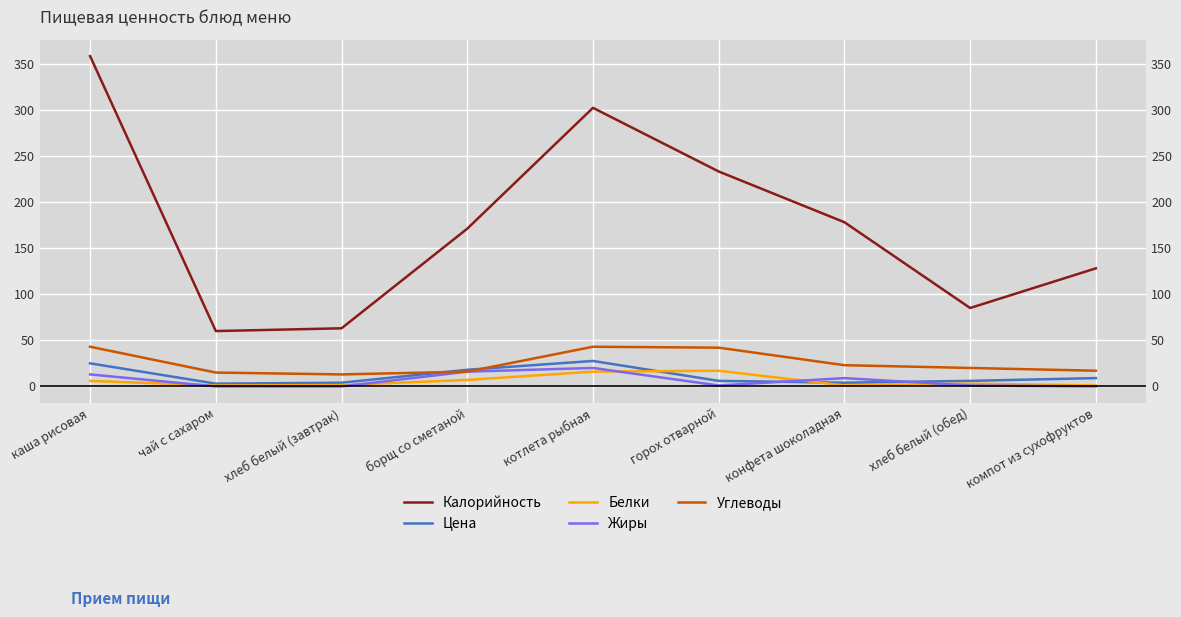

Between каша рисовая and борщ со сметаной, which is larger?

каша рисовая